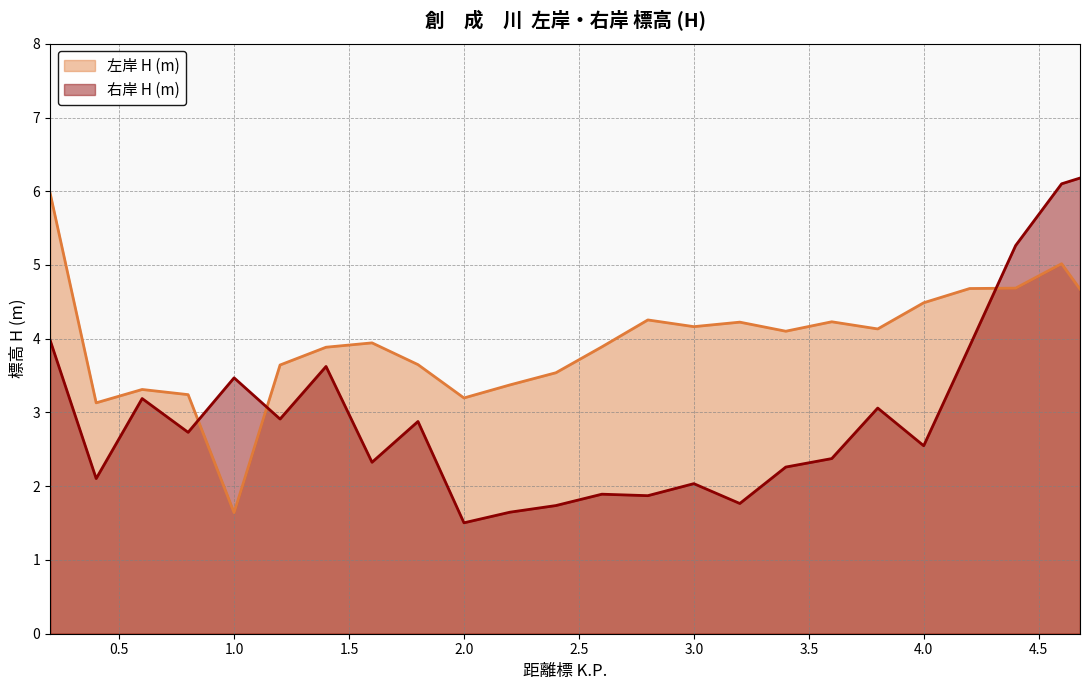

Reading right to left, what are all the values shown in this chart?

左岸 H (m): 4.68=4.7	4.6=5.0	4.4=4.7	4.2=4.7	4.0=4.5	3.8=4.1	3.6=4.2	3.4=4.1	3.2=4.2	3.0=4.2	2.8=4.3	2.6=3.9	2.4=3.5	2.2=3.4	2.0=3.2	1.8=3.6	1.6=3.9	1.4=3.9	1.2=3.6	1.0=1.6	0.8=3.2	0.6=3.3	0.4=3.1	0.2=6.0
右岸 H (m): 4.68=6.2	4.6=6.1	4.4=5.3	4.2=3.9	4.0=2.5	3.8=3.1	3.6=2.4	3.4=2.3	3.2=1.8	3.0=2.0	2.8=1.9	2.6=1.9	2.4=1.7	2.2=1.6	2.0=1.5	1.8=2.9	1.6=2.3	1.4=3.6	1.2=2.9	1.0=3.5	0.8=2.7	0.6=3.2	0.4=2.1	0.2=4.0